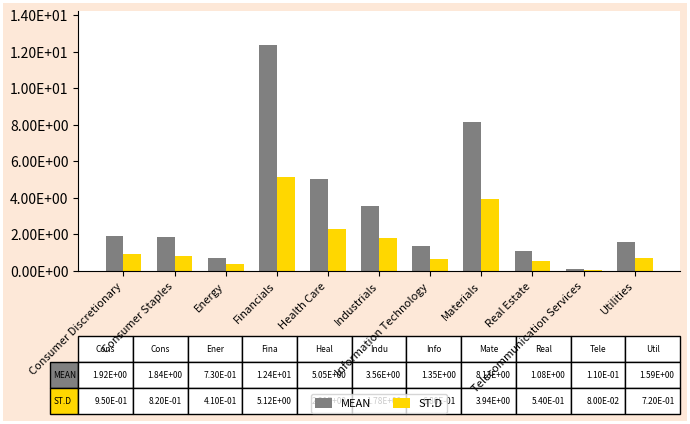

What is the approximate value of ST.D at Financials?

5.1